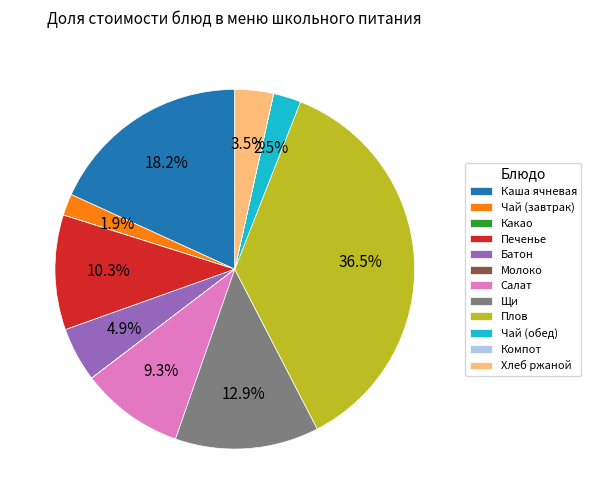

How much of the chart is everything except Каша ячневая?

81.8%